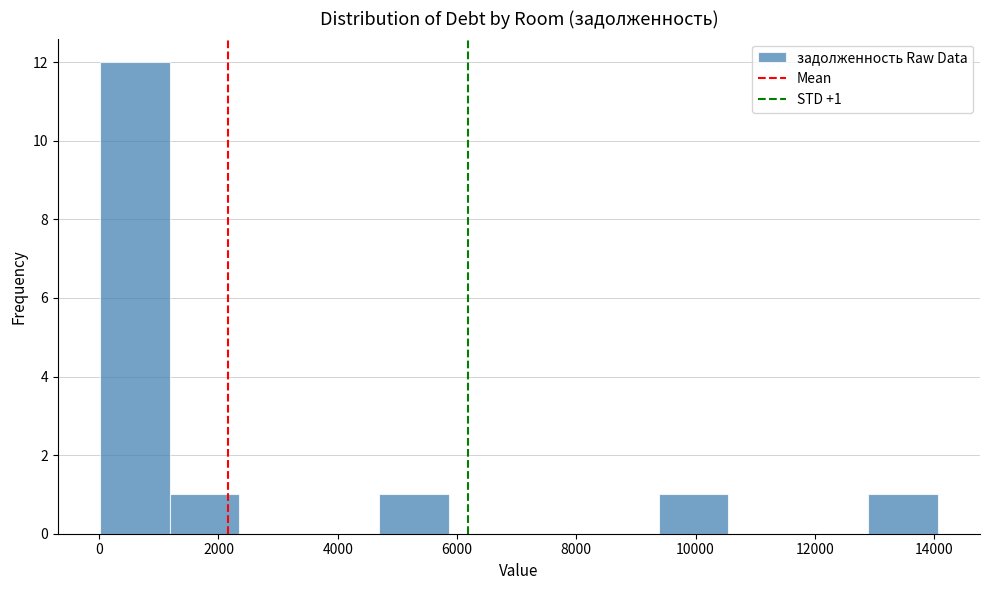

Over which range of the x-axis is the bar tallest?

0 to 1200